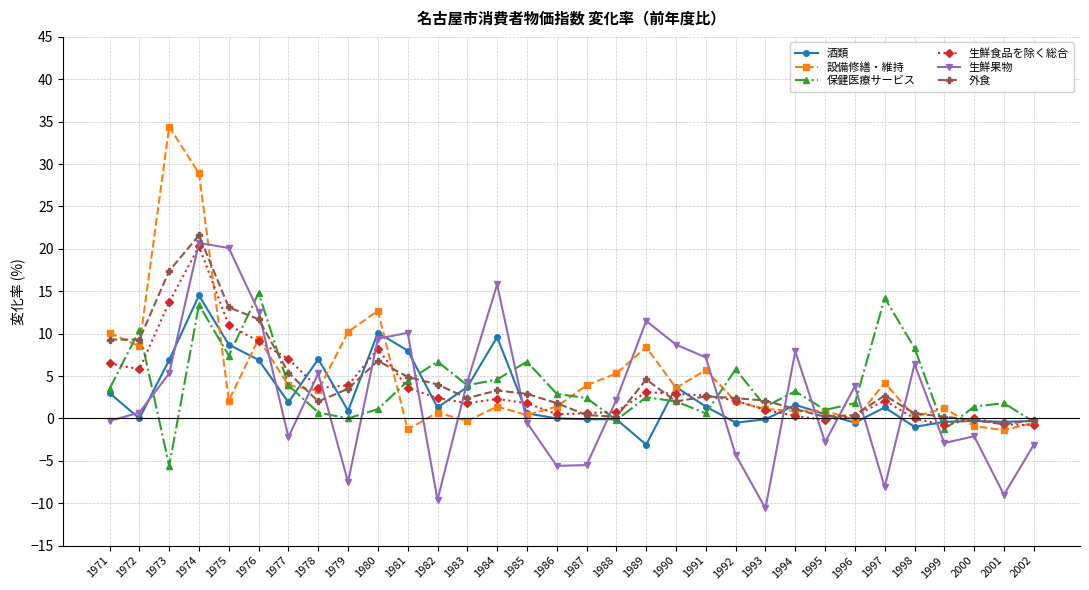

How many negative values does the 生鮮果物 series have?

15